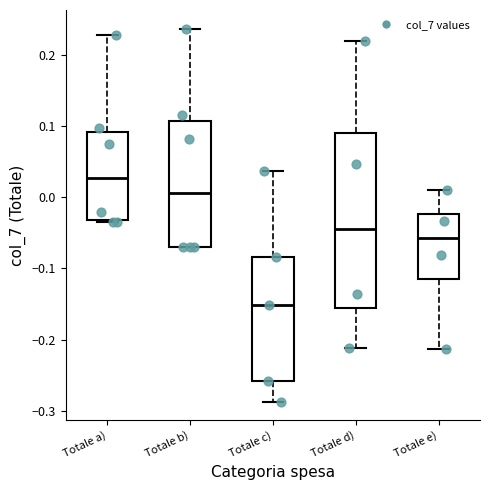

Comparing the boxes themselves (not the whiskers), which one is the tallest?

Totale d)